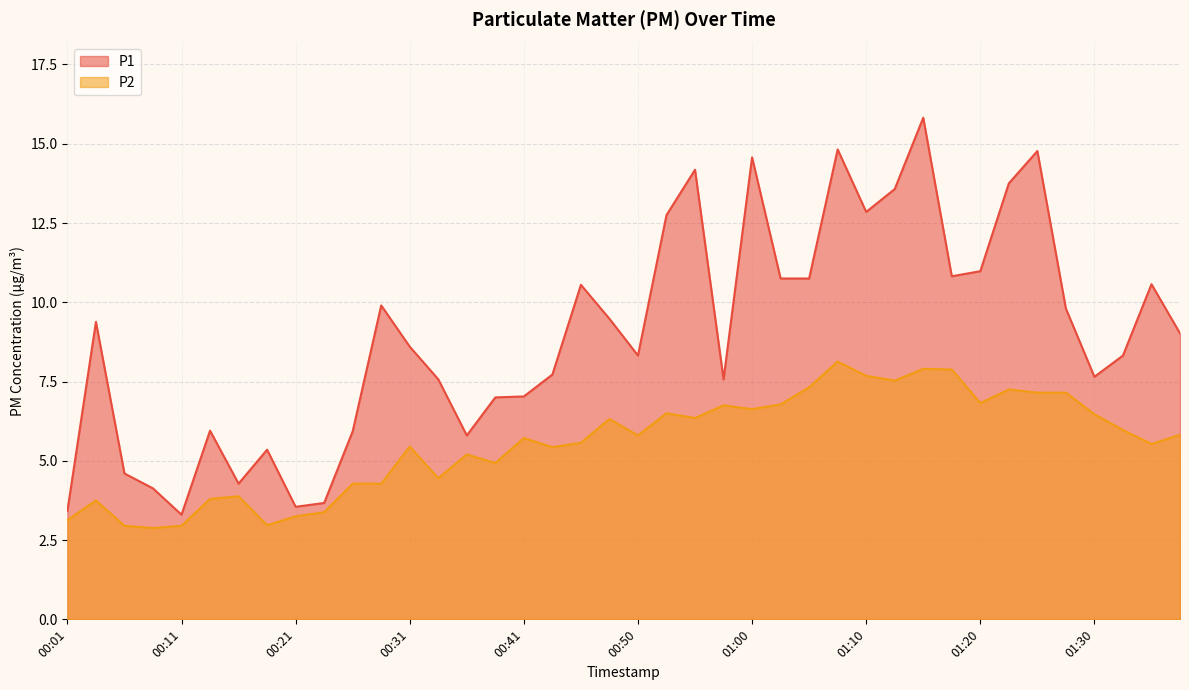

At how many categories does at least one series exceed 8?

23